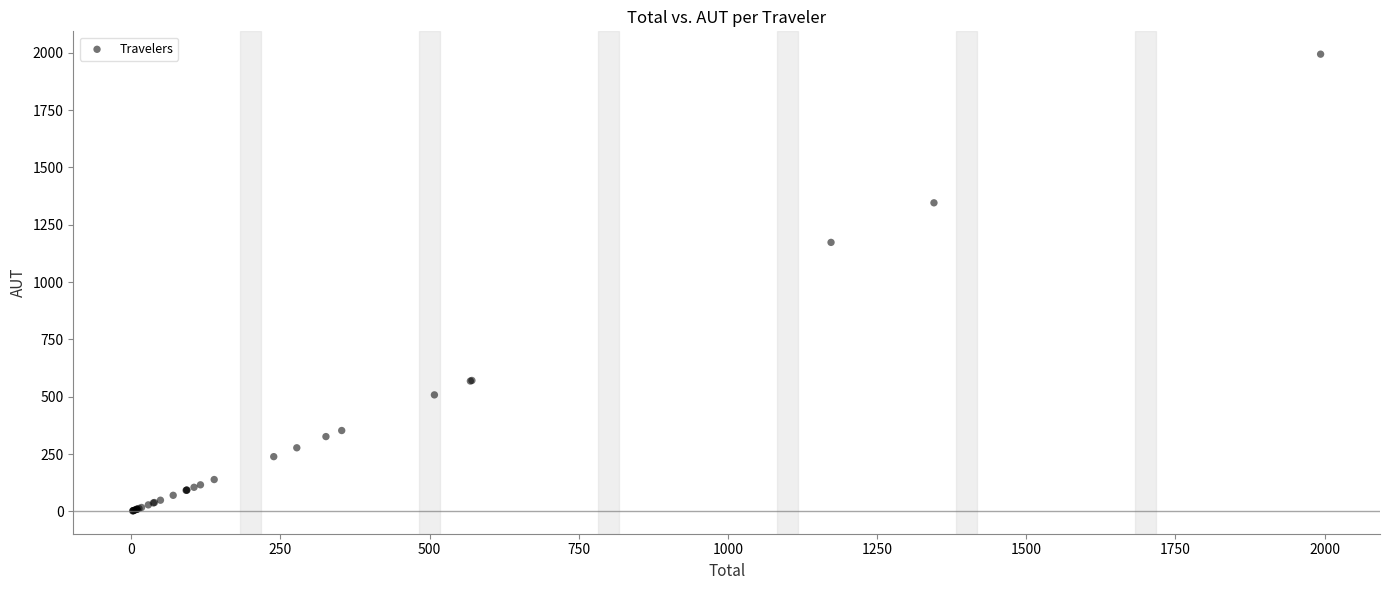

What Y value in the scatter plot is closest to 997?

1172.8